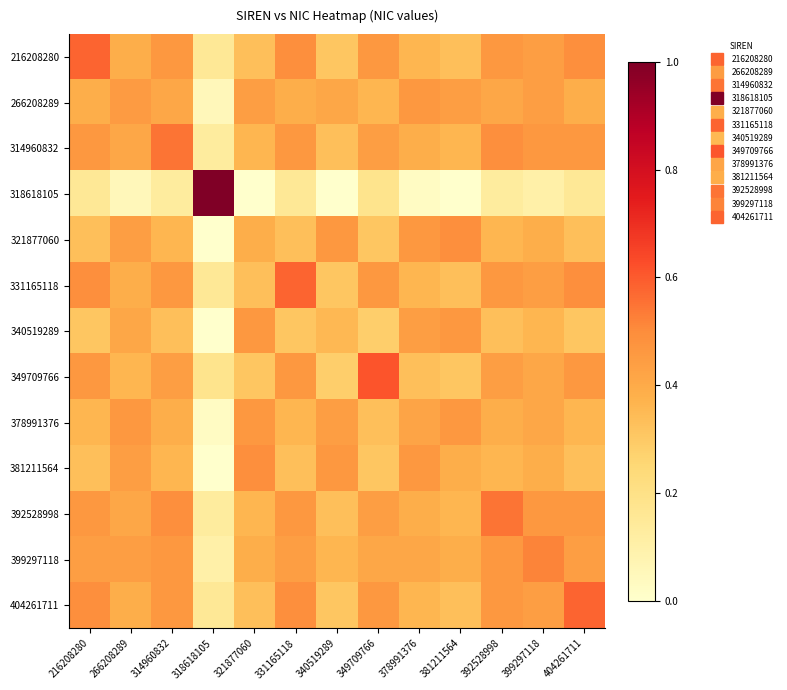

What is the difference between the highest and lowest values at 314960832?

0.4